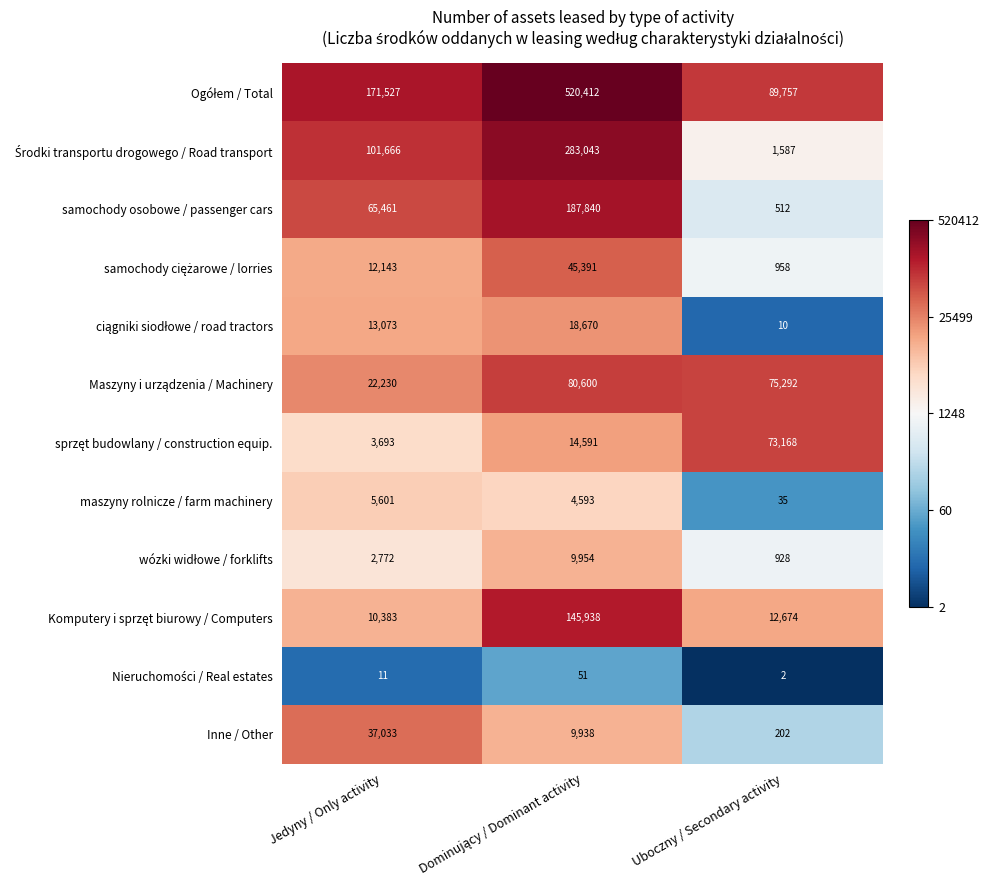

What is the difference between the highest and lowest values at Uboczny / Secondary activity?

89755